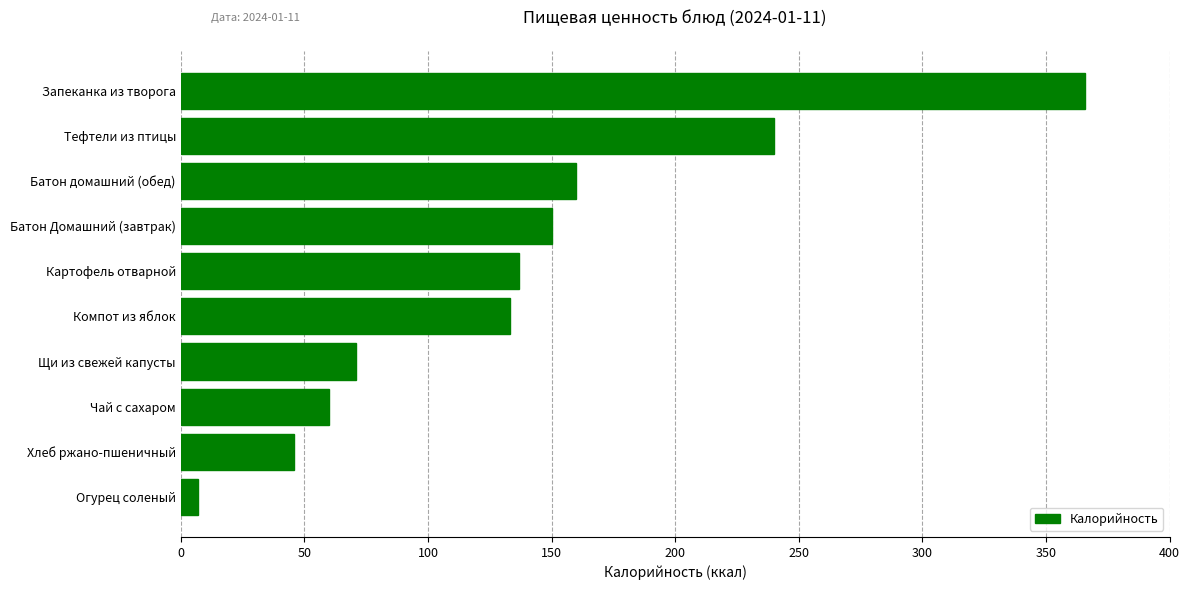

What is the greatest value displayed?

366